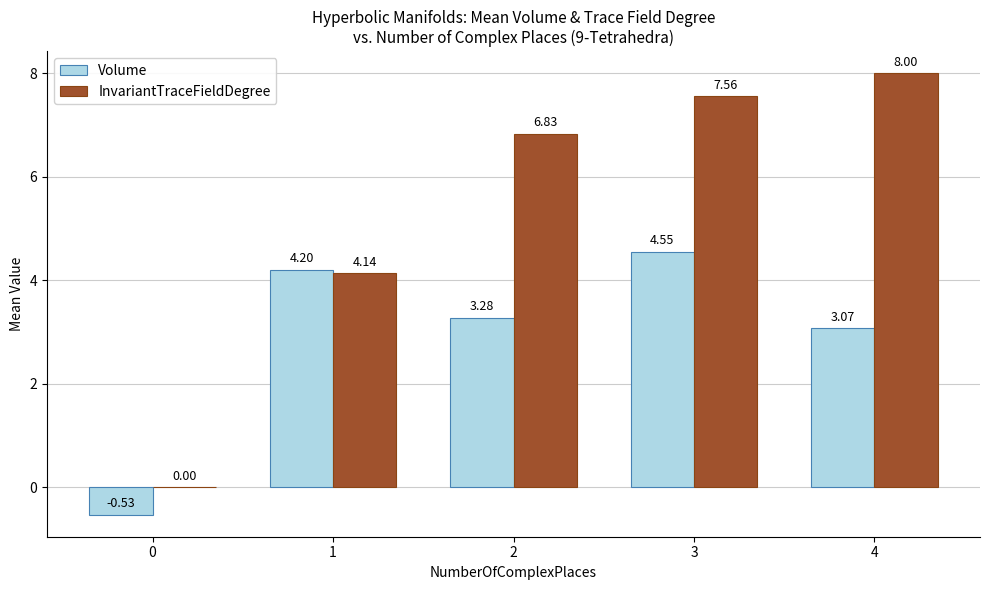

Which series changed the most between 1 and 2?

InvariantTraceFieldDegree